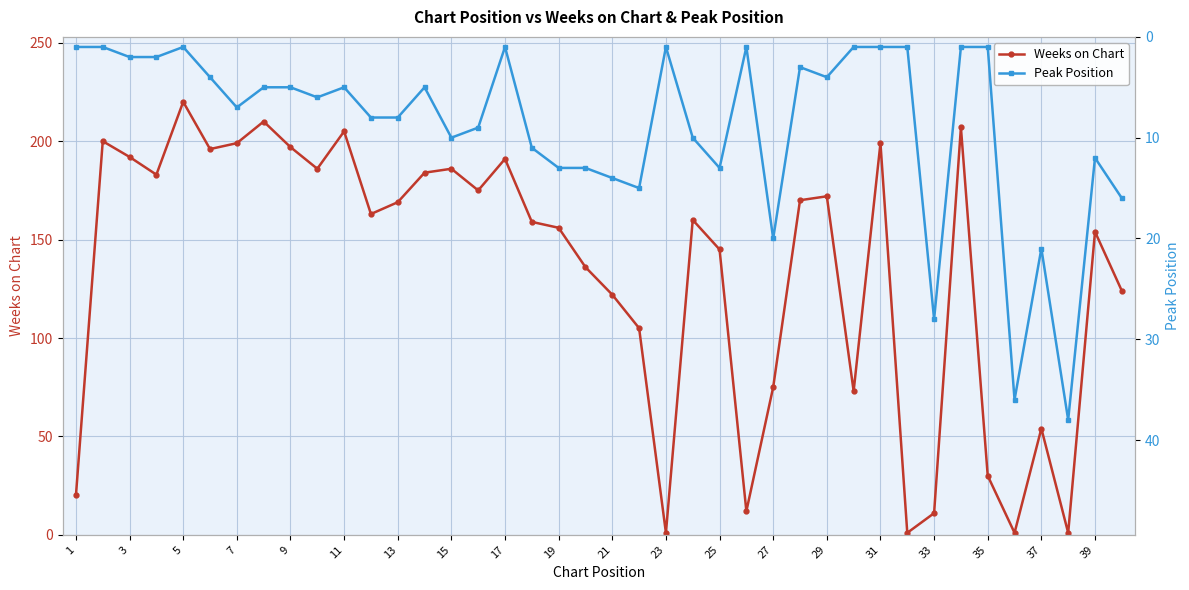

The Weeks on Chart series shows 145 at 25. True or false?

True